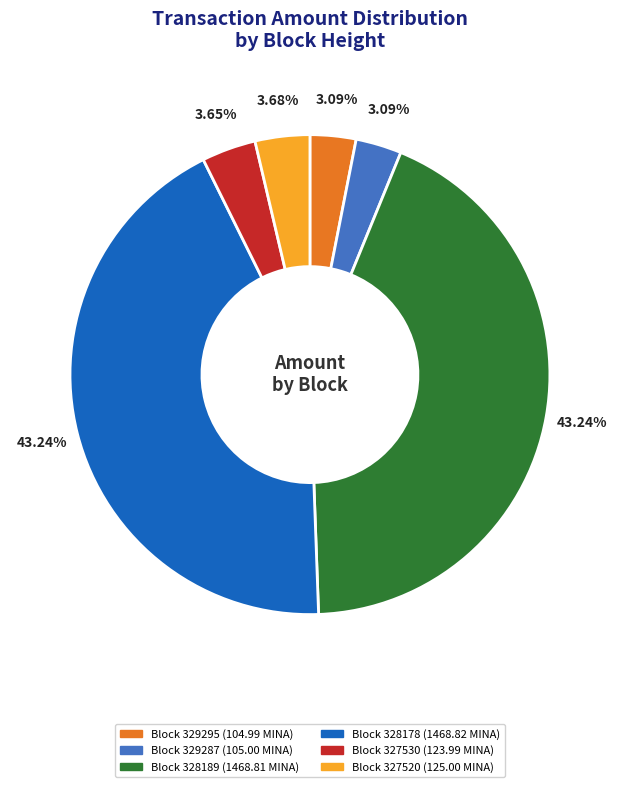

Is there a majority slice in this chart?

No